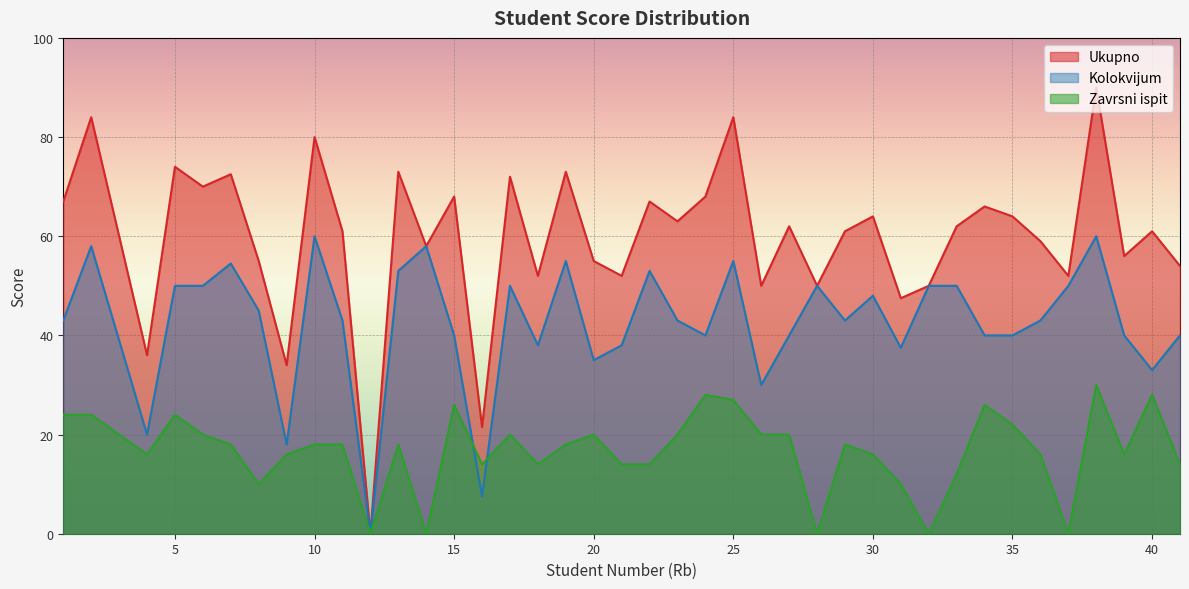

At which label does Ukupno first exceed 62?

1